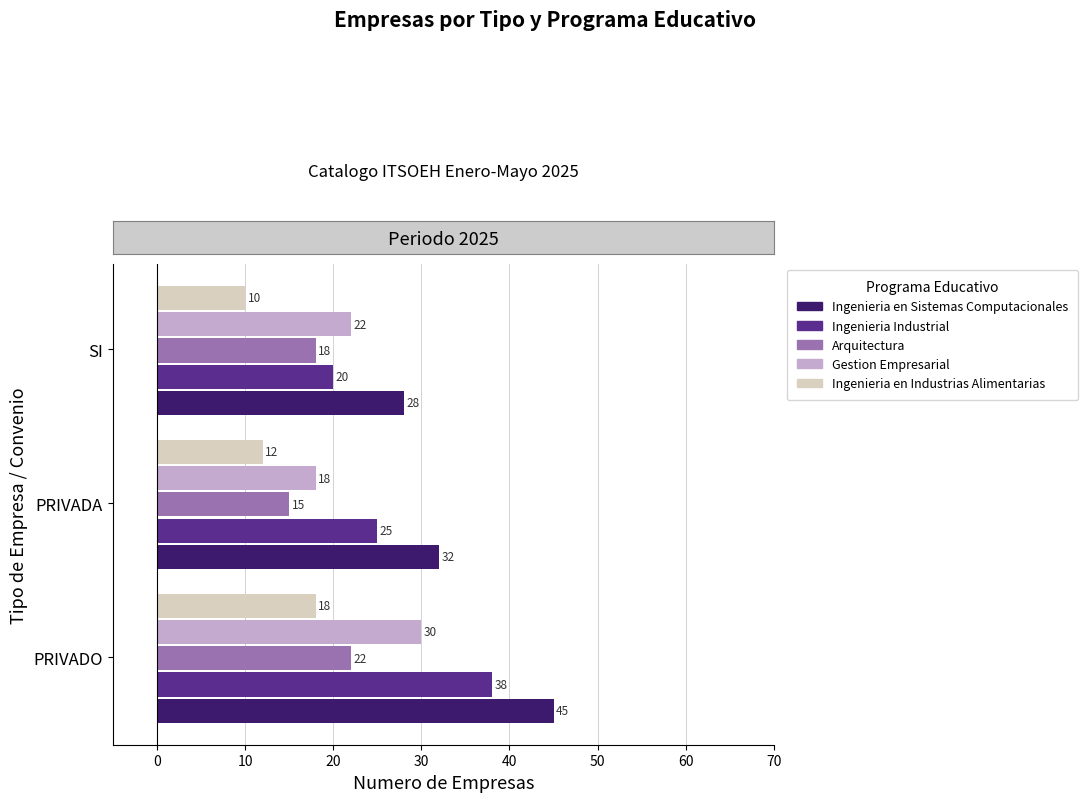

What is the average value of the Ingenieria en Sistemas Computacionales series?

35